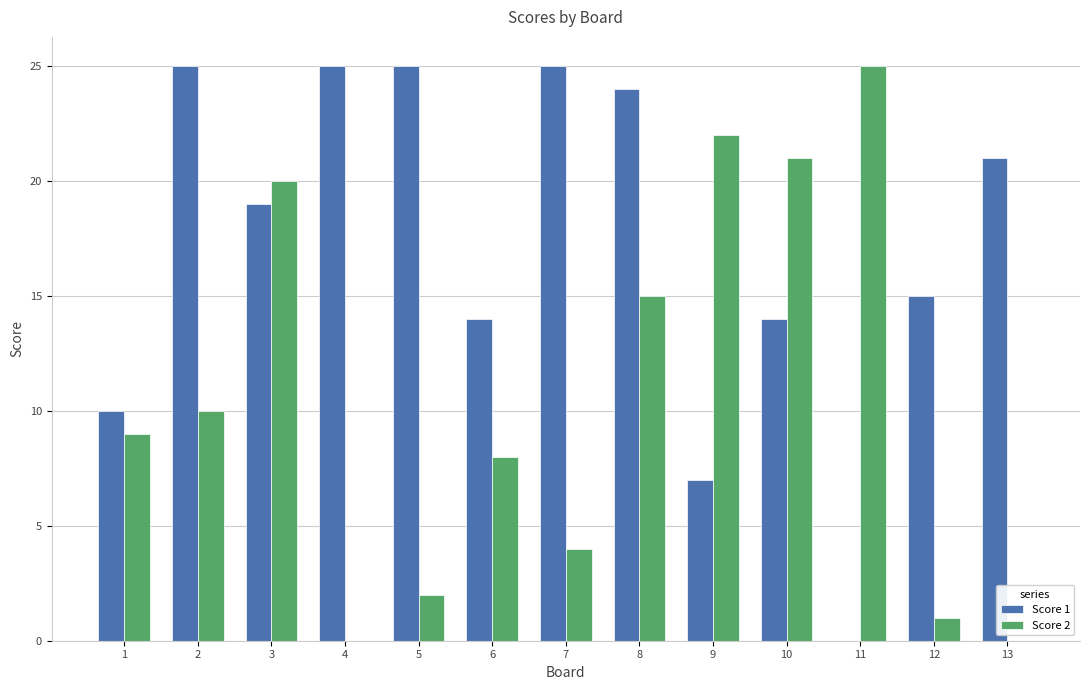

What is the maximum value shown in the chart?

25